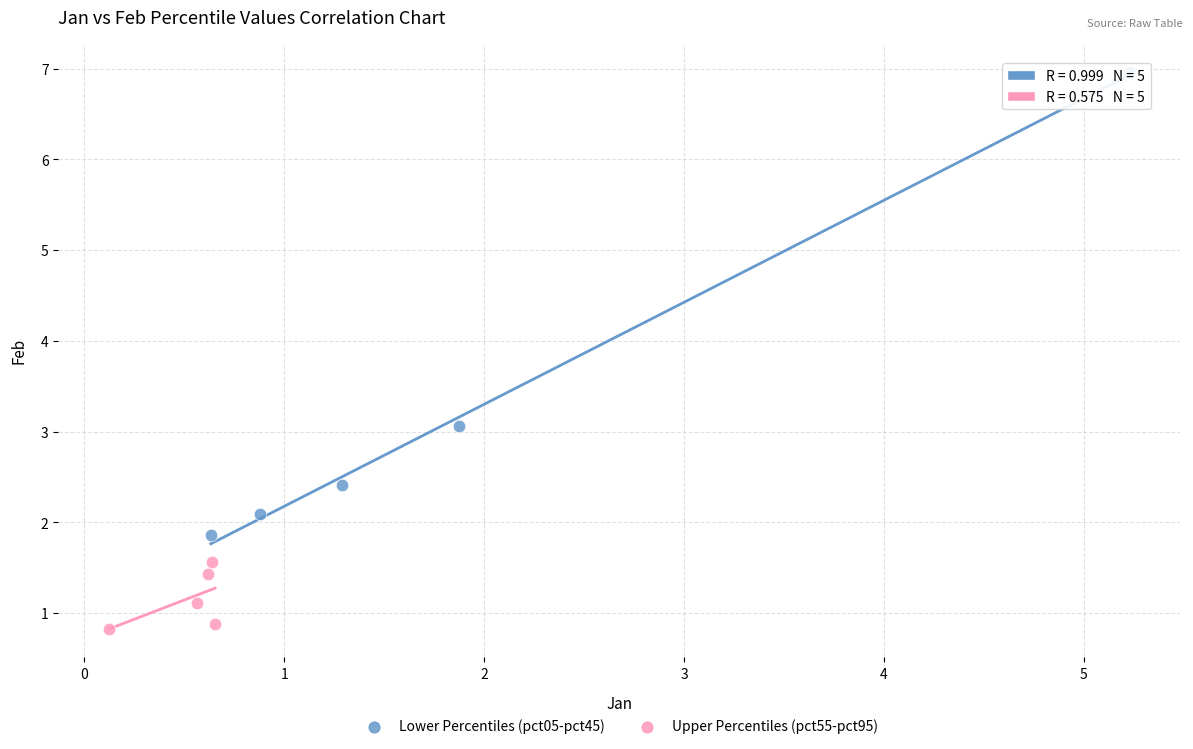

Which series reaches the minimum Y coordinate?

Upper Percentiles (pct55-pct95)